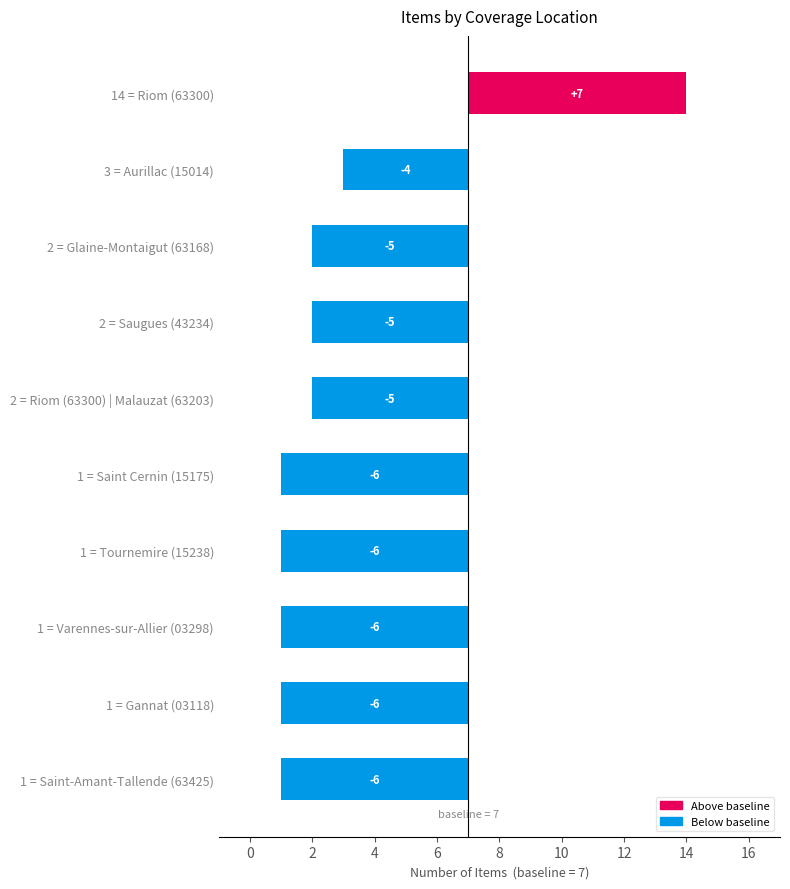

Reading left to right, transcribe all the data shown in this chart.

7	-4	-5	-5	-5	-6	-6	-6	-6	-6